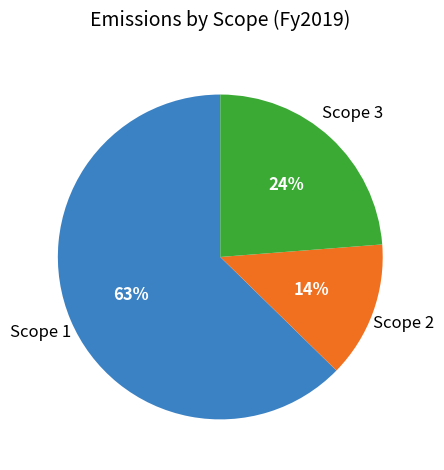

What is the smallest slice in the pie chart?

Scope 2